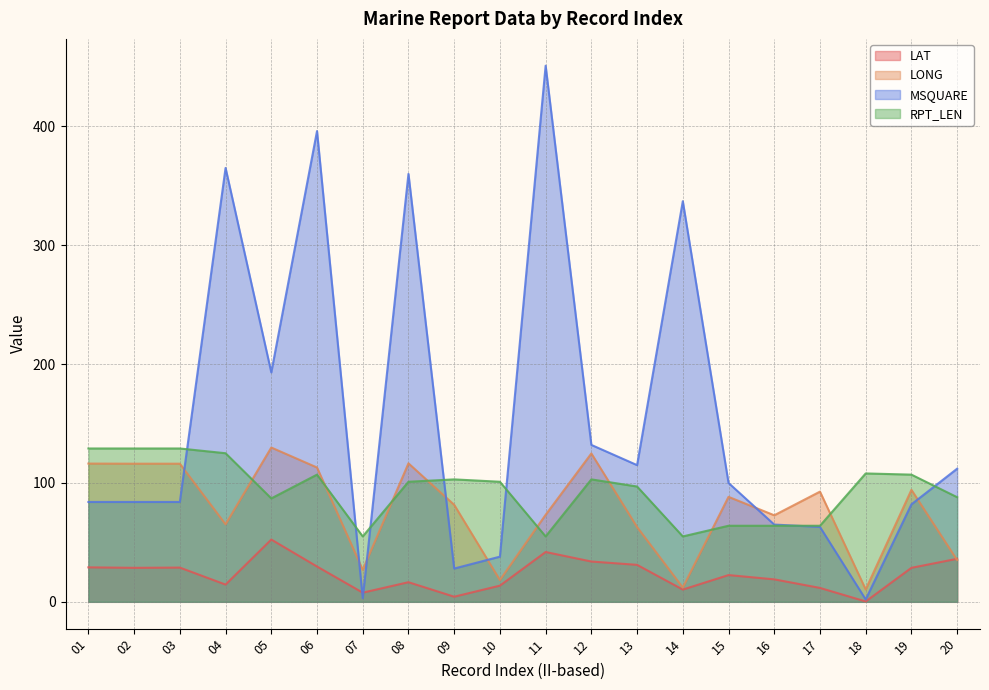

What is the maximum value for LONG?

129.8